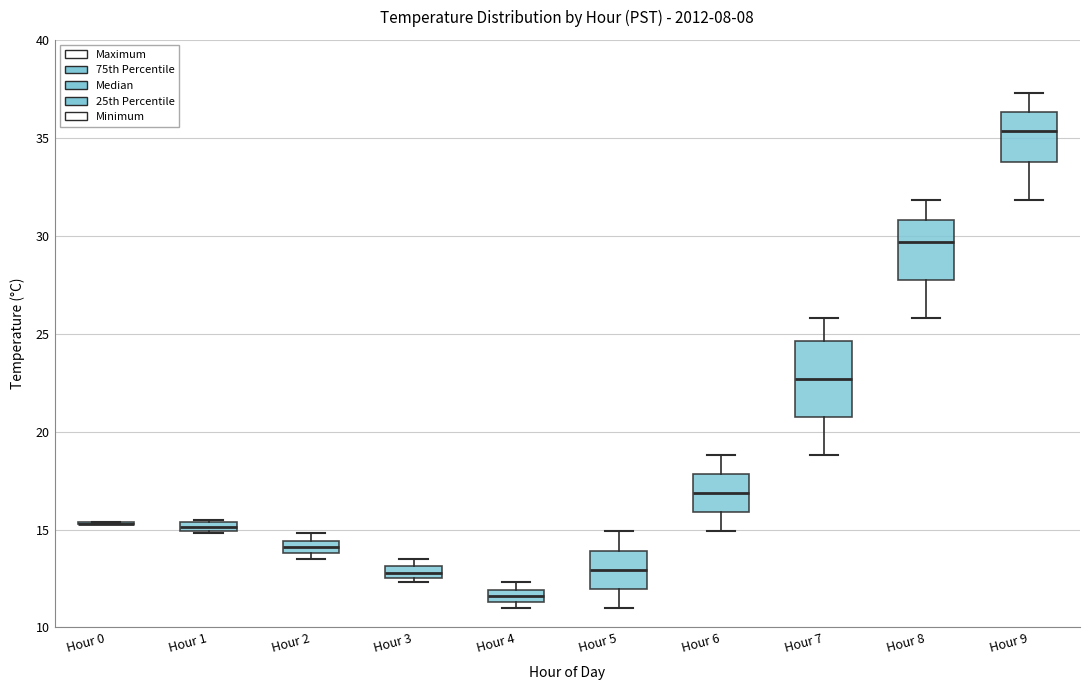

Where does the lower whisker of the box for Hour 9 end on the y-axis? The values are not printed on the chart, so give them approximately, as read against the axis.

32.0